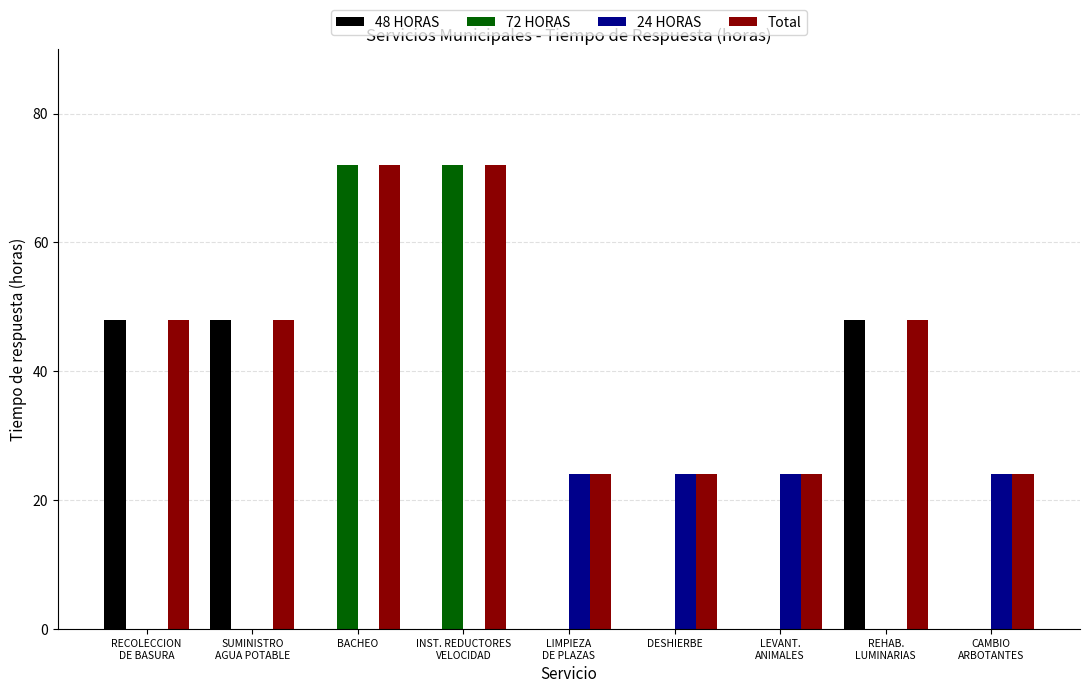

What is the maximum value shown in the chart?

72